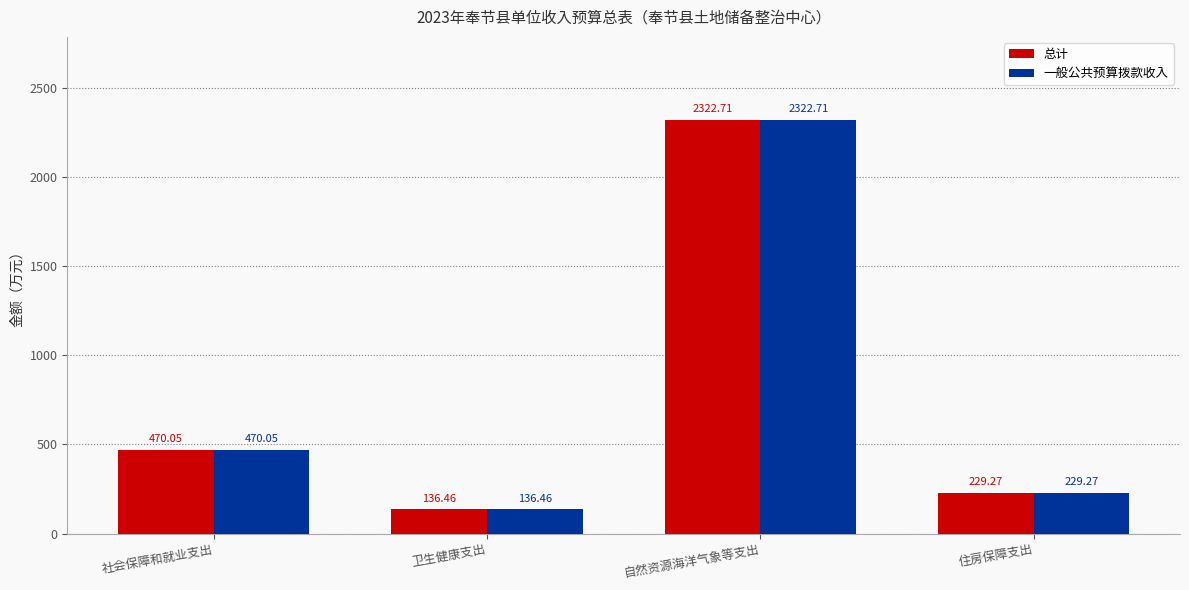

What is the value of the 一般公共预算拨款收入 bar at the 3rd from the left?

2322.7